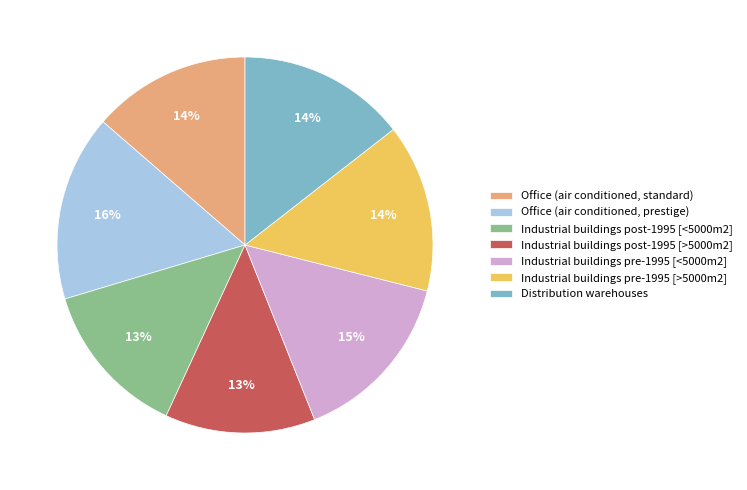

Between Distribution warehouses and Industrial buildings post-1995 [<5000m2], which is larger?

Distribution warehouses